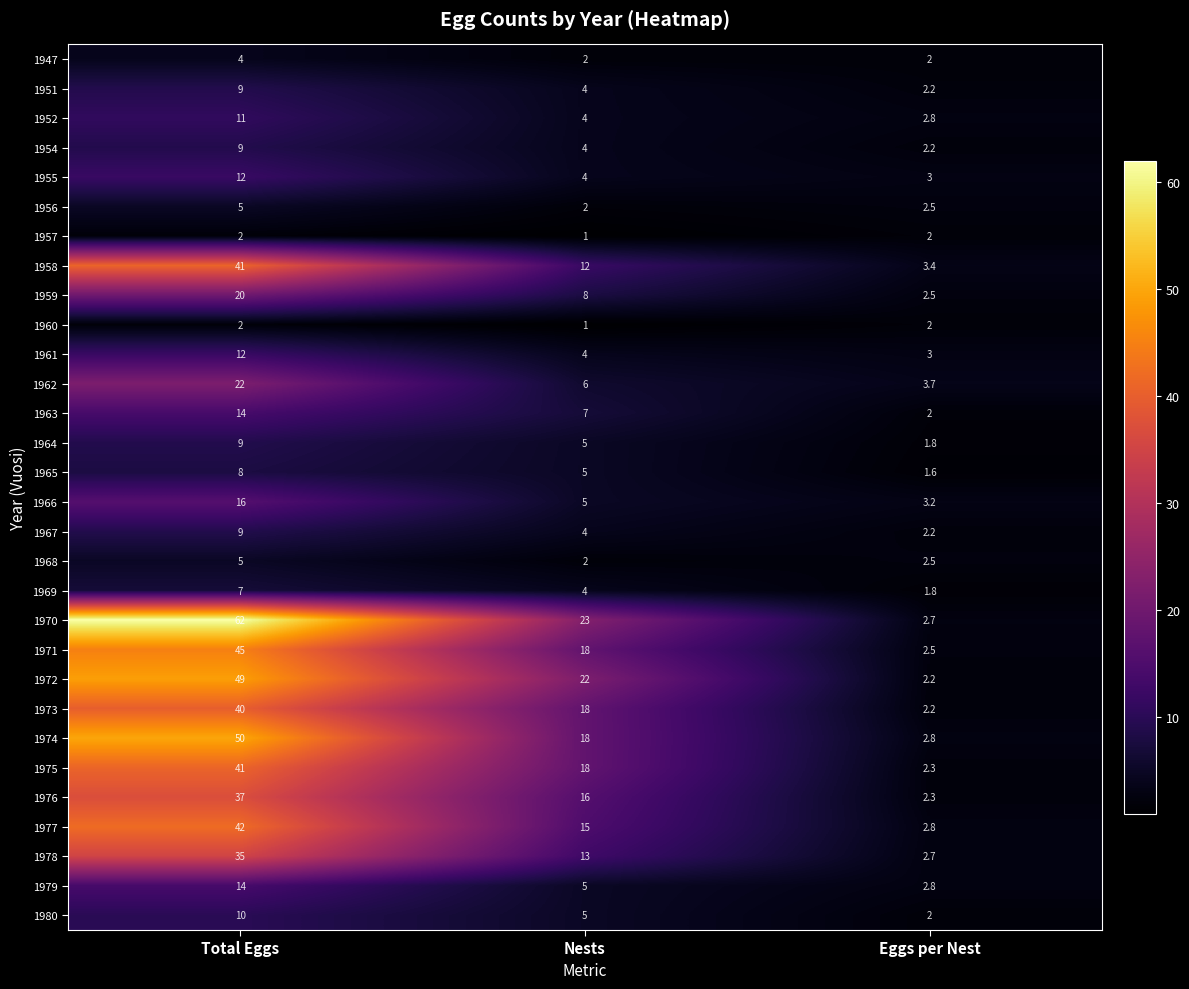

Which label corresponds to the largest value in the chart?

Total Eggs